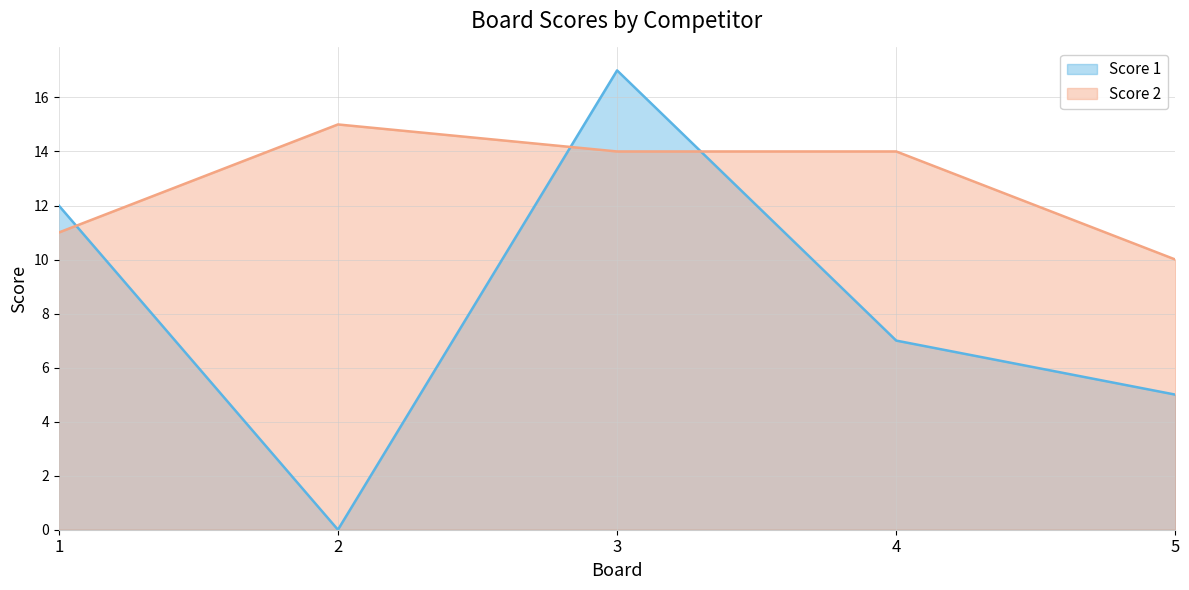

How many times do Score 2 and Score 1 cross each other?

3